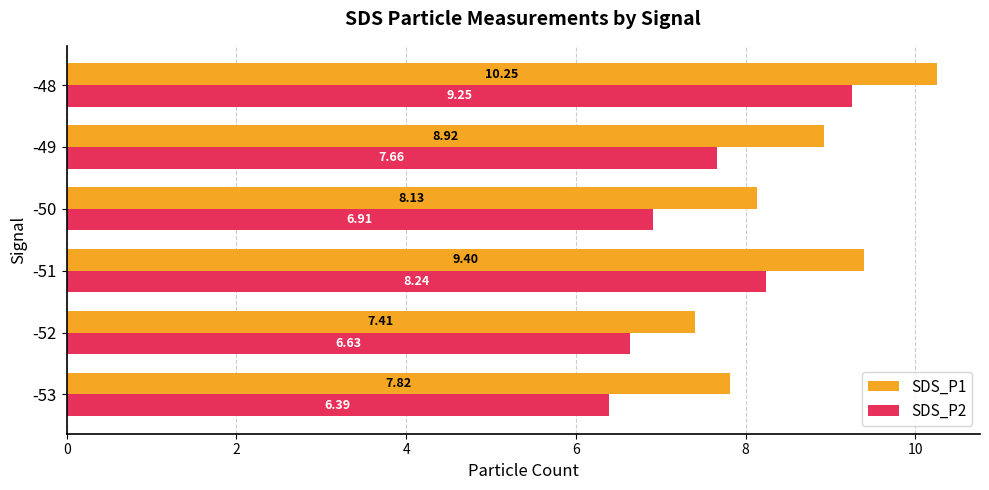

At how many categories does at least one series exceed 10?

1